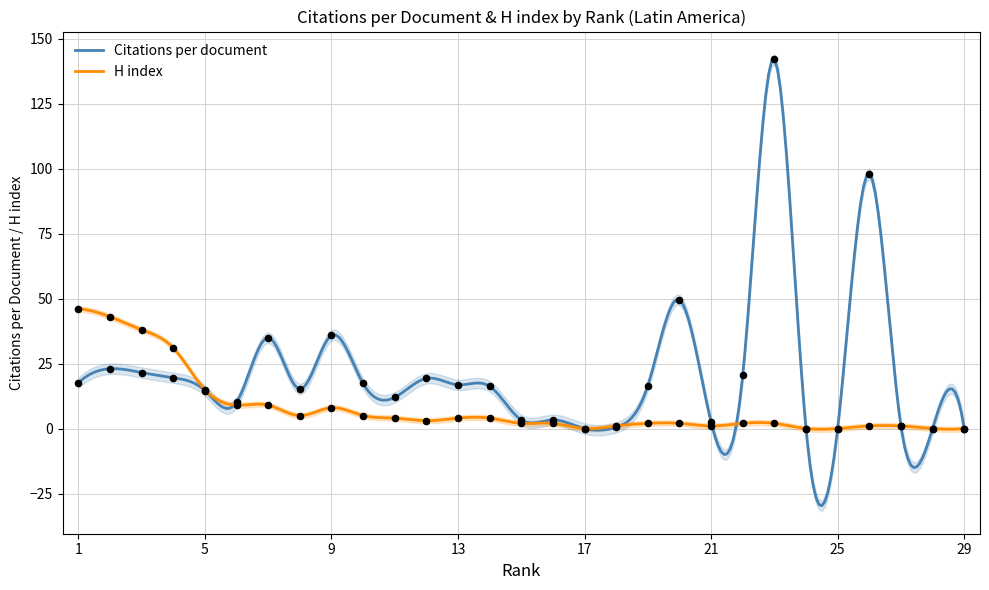

Which series has the largest total across all categories?

Citations per document